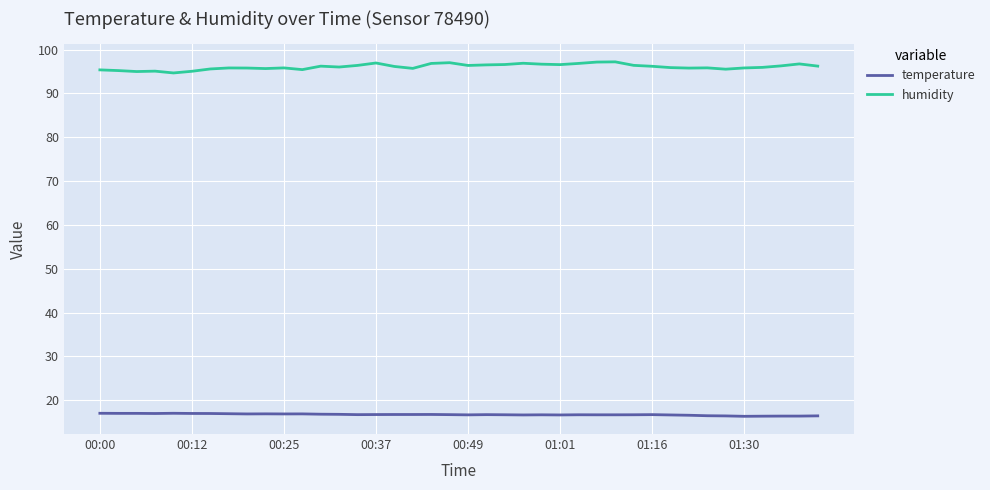

List the series in order of their peak value, lowest first.

temperature, humidity